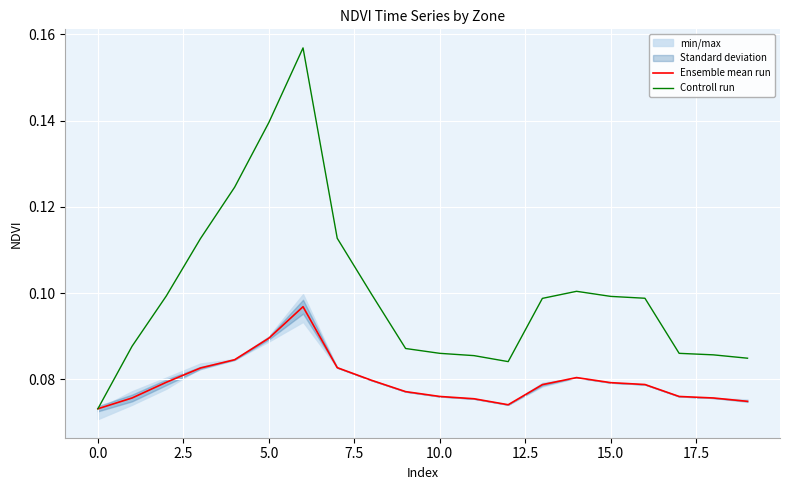

True or false: Ensemble mean run has a value of 0.0 at 10.0.

False